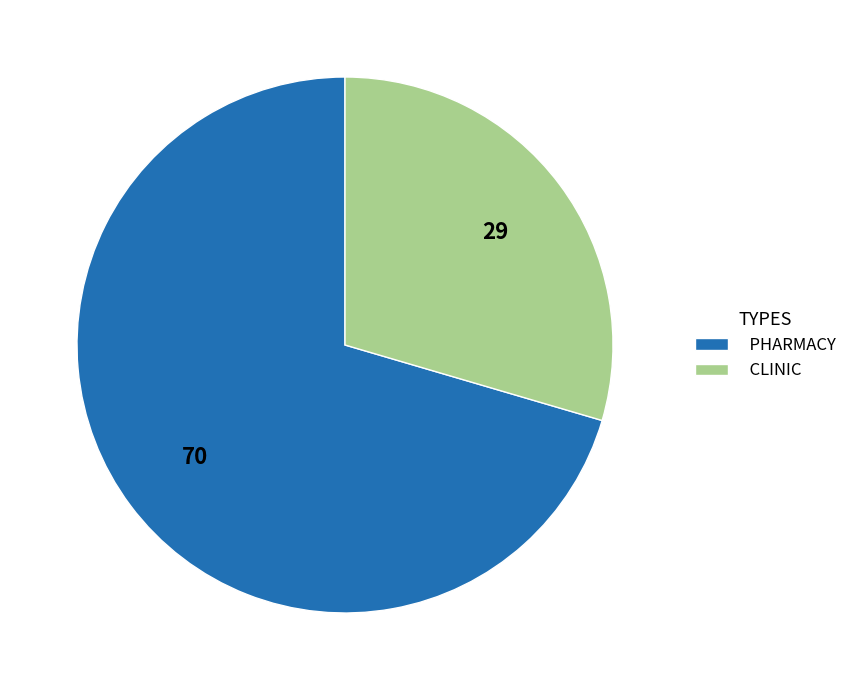

Which category has the smallest portion of the pie?

CLINIC